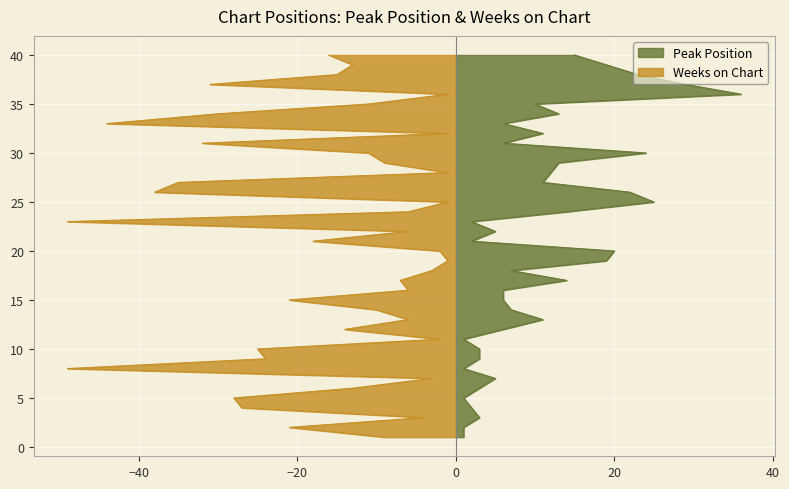

Is it true that Weeks on Chart equals 13 at 38?

True